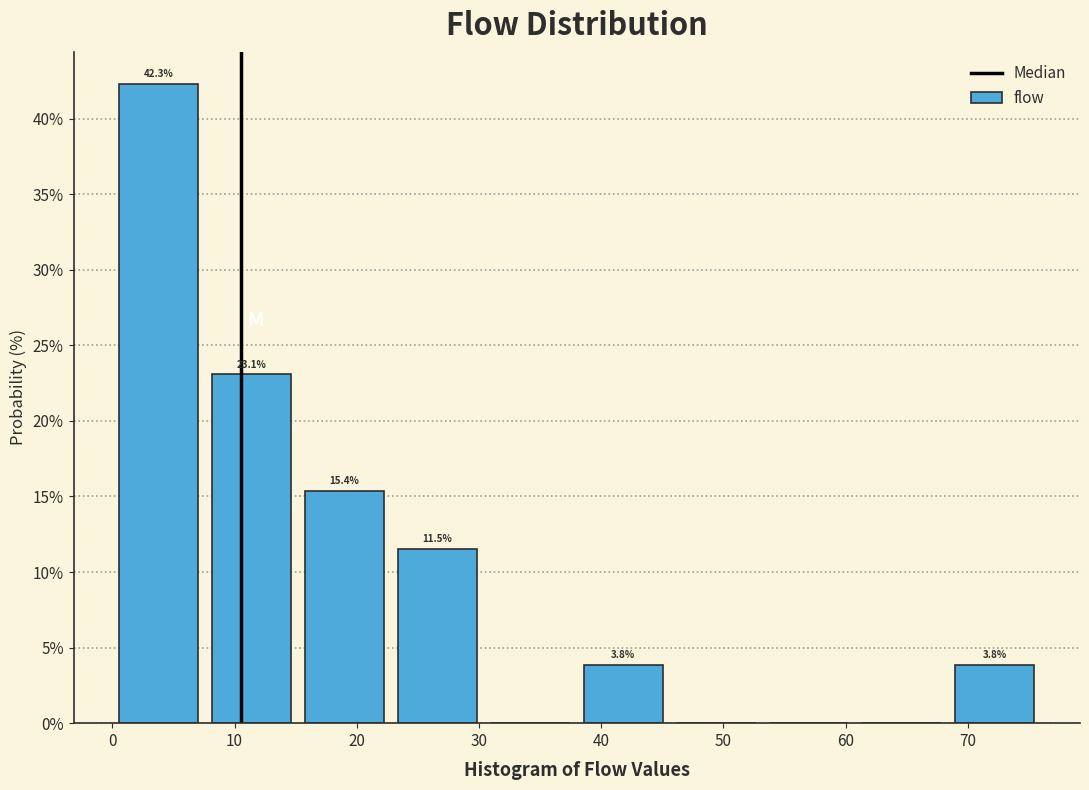

Over which range of the x-axis is the bar tallest?

0.0 to 7.6